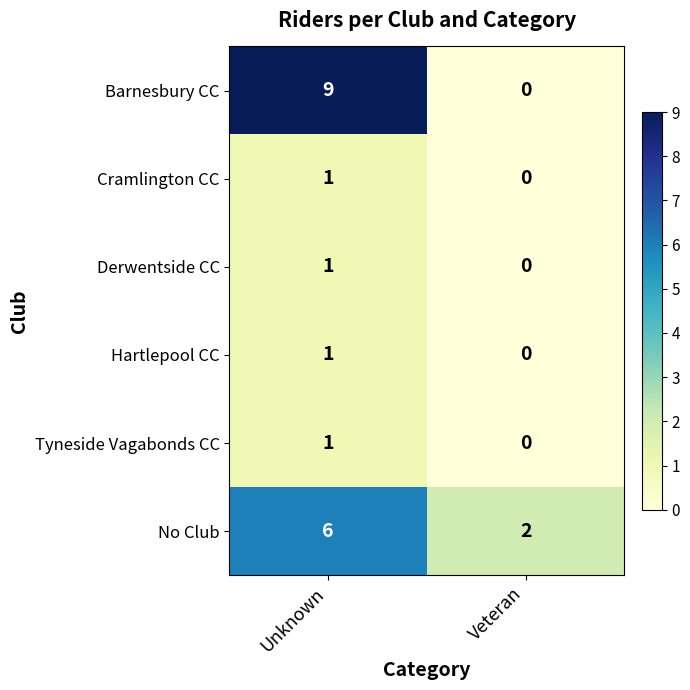

The Hartlepool CC series shows 0 at Veteran. True or false?

True